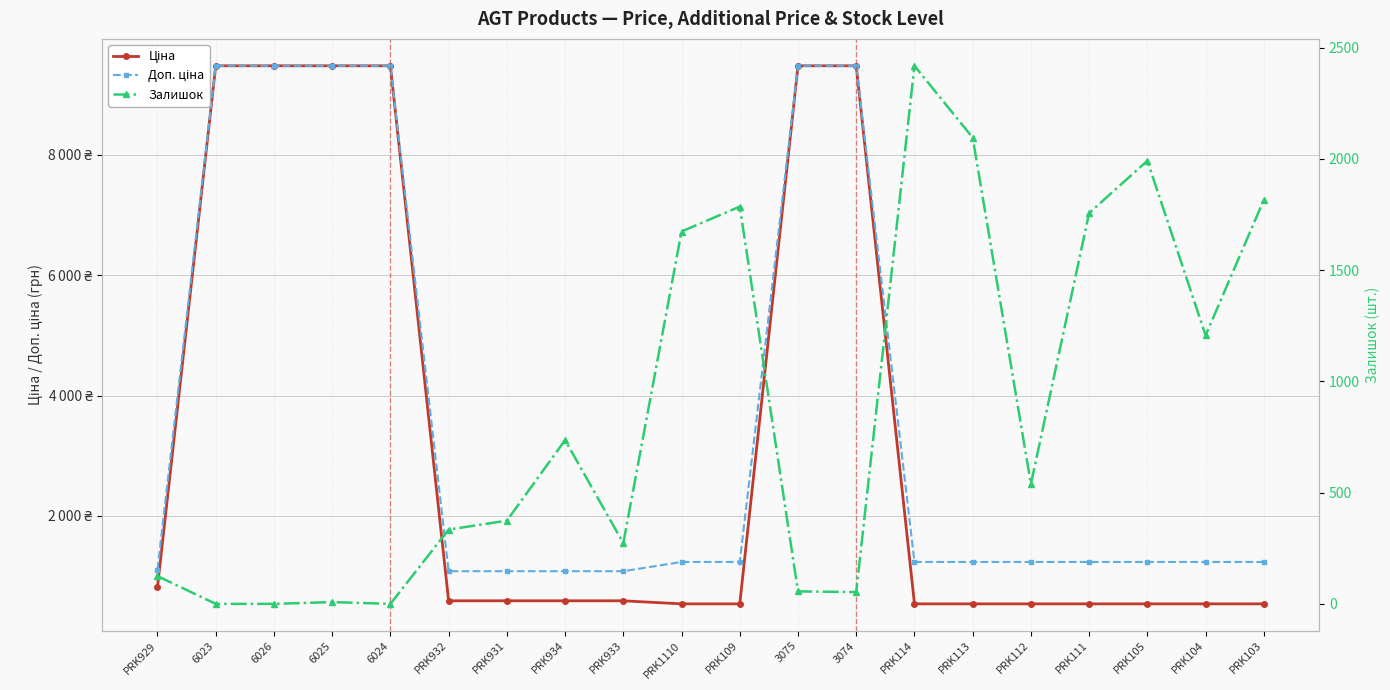

List the series in order of their peak value, highest first.

Ціна, Доп. ціна, Залишок